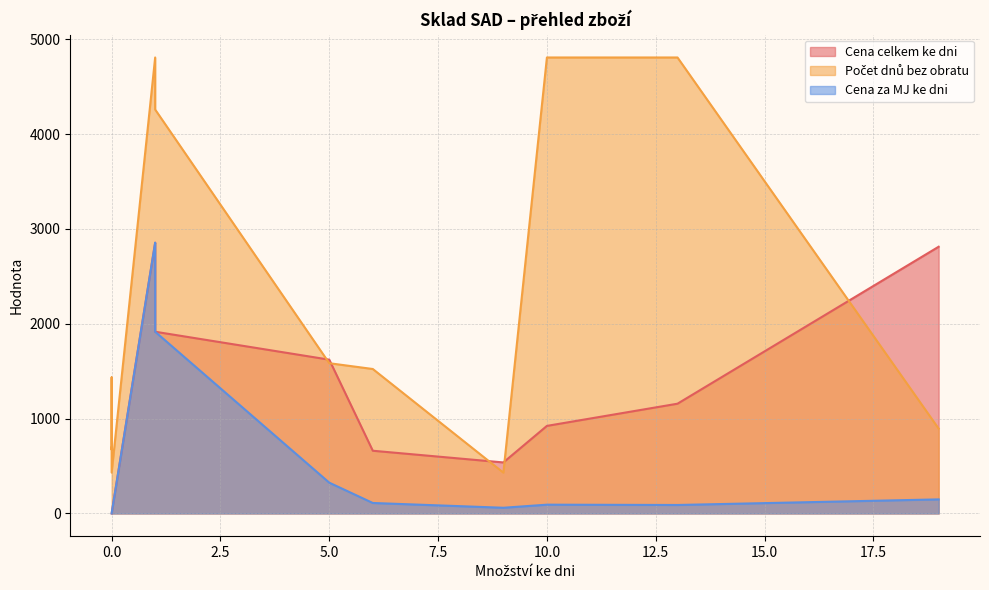

Which series changed the most between 5 and 1?

Počet dnů bez obratu